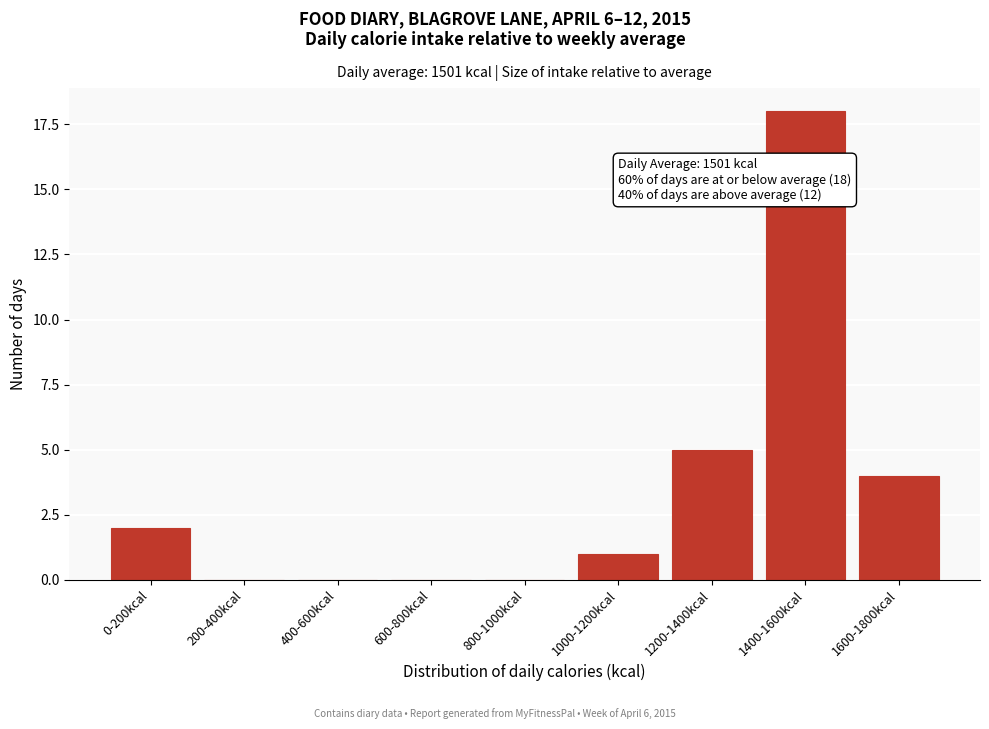

Reading left to right, what are all the values shown in this chart?

0-200kcal=2	200-400kcal=0	400-600kcal=0	600-800kcal=0	800-1000kcal=0	1000-1200kcal=1	1200-1400kcal=5	1400-1600kcal=18	1600-1800kcal=4